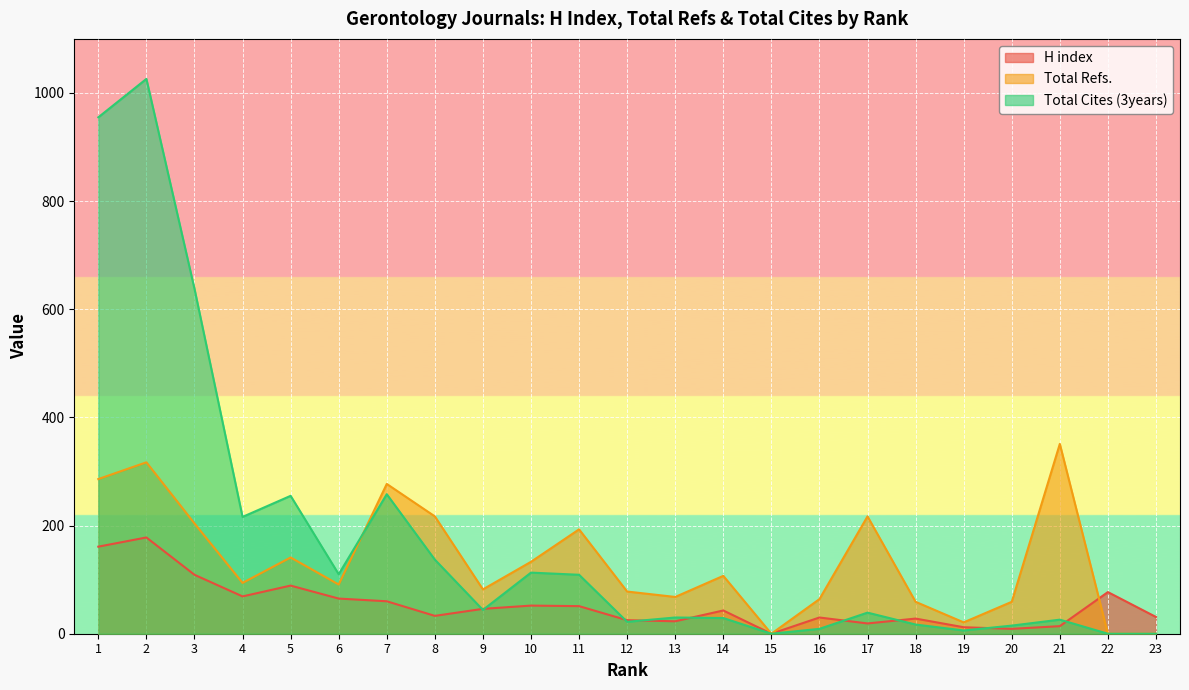

What are all the series names shown in the legend?

H index, Total Refs., Total Cites (3years)